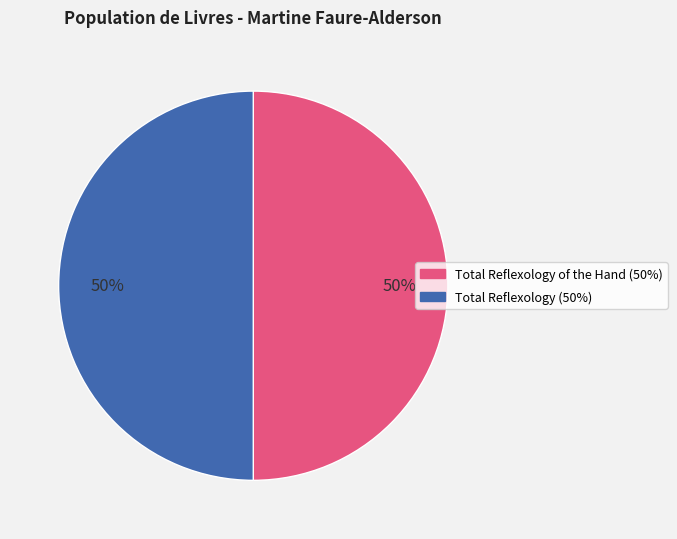

To the nearest percent, what is the average slice percentage?

50%